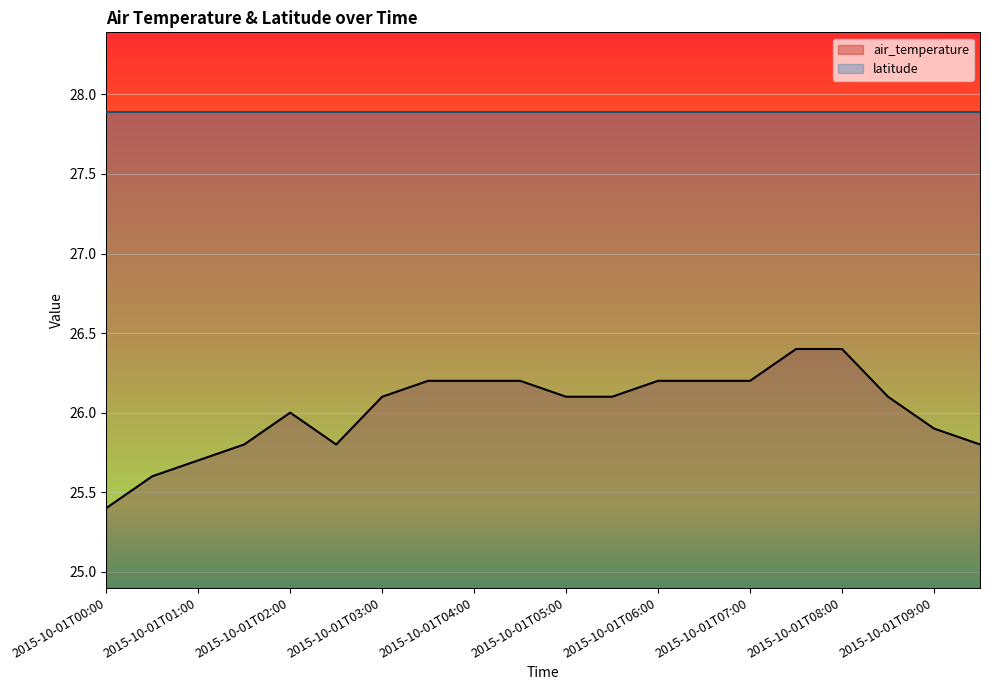

What is the label of the 5th point from the left?

2015-10-01T02:00